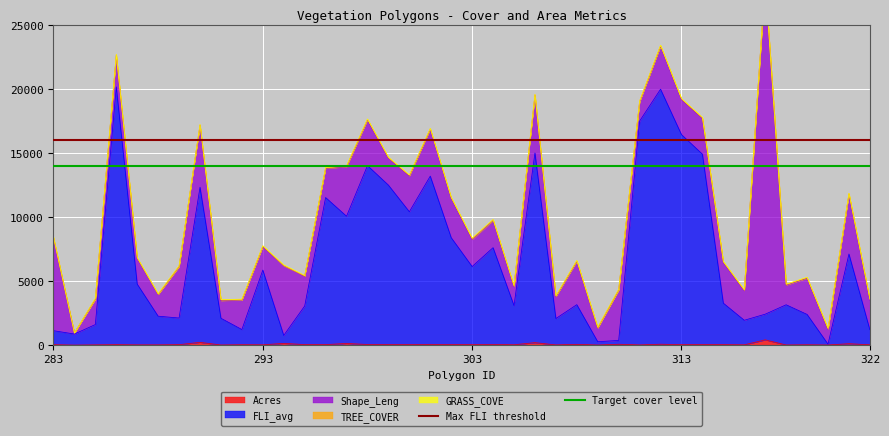

What is the average value of the Target cover level series?

14000